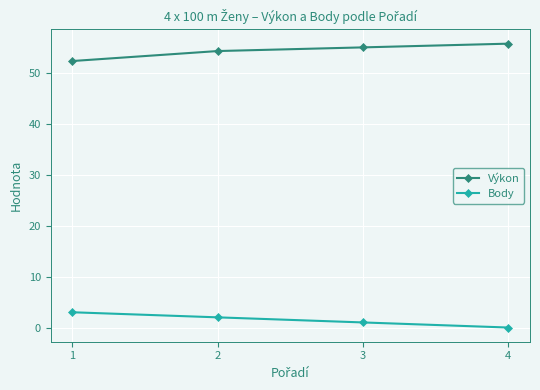

What is the total value across all series at 1?

55.4